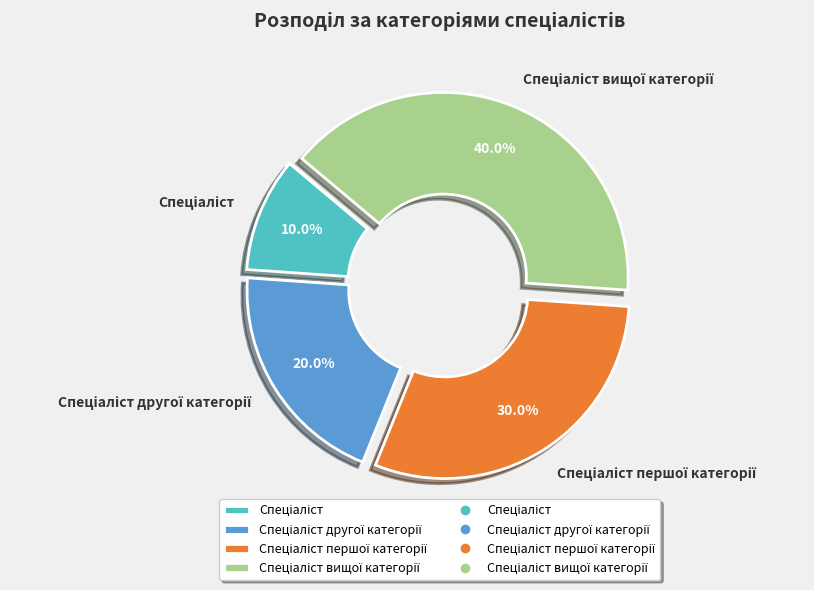

How many slices are in this pie chart?

4